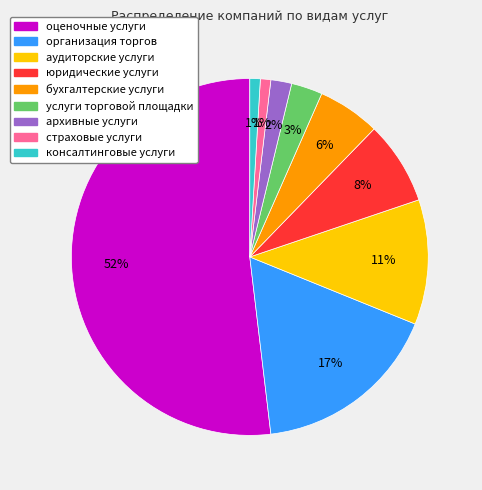

Is организация торгов the majority of the pie?

No